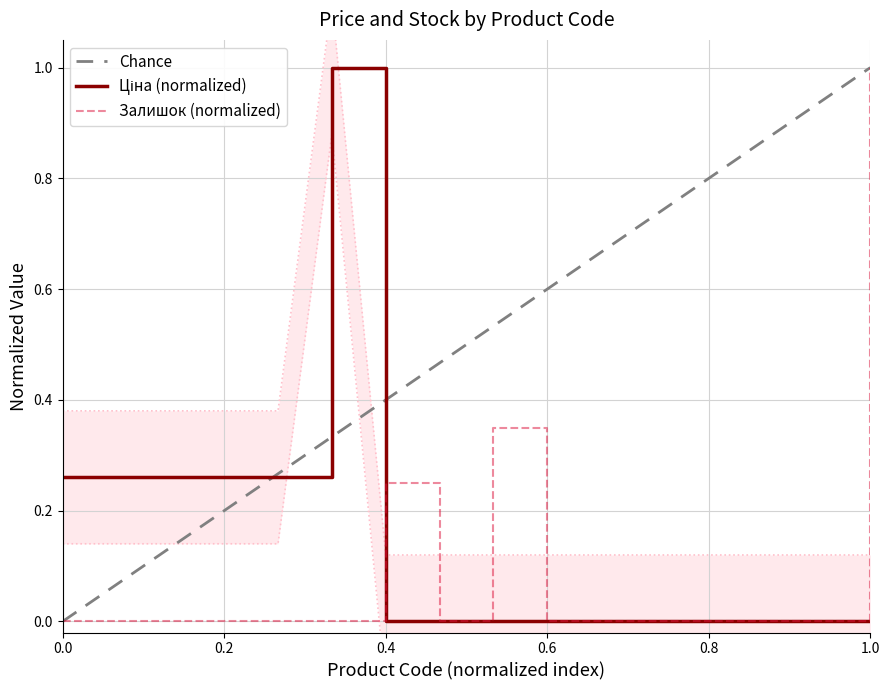

At which label does Залишок (normalized) reach its peak?

1.0